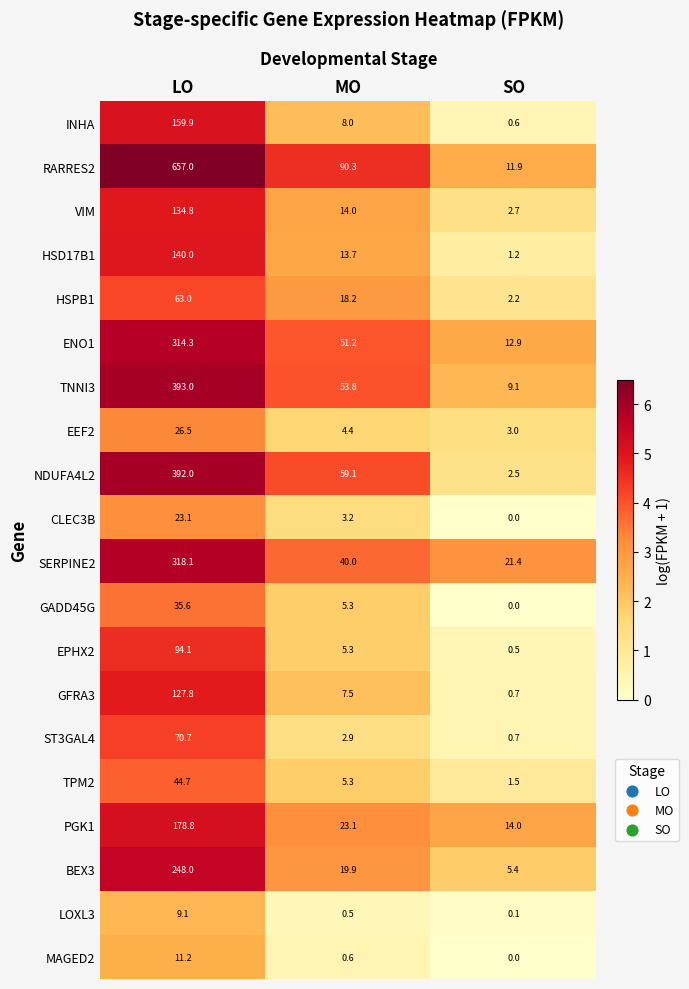

Is the value of EEF2 at SO greater than the value of VIM at LO?

No